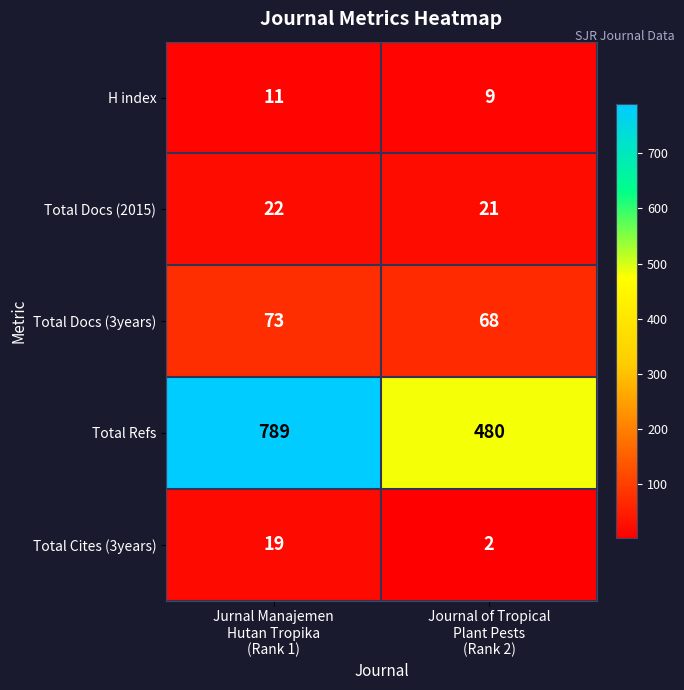

Which series has the largest total across all categories?

Total Refs